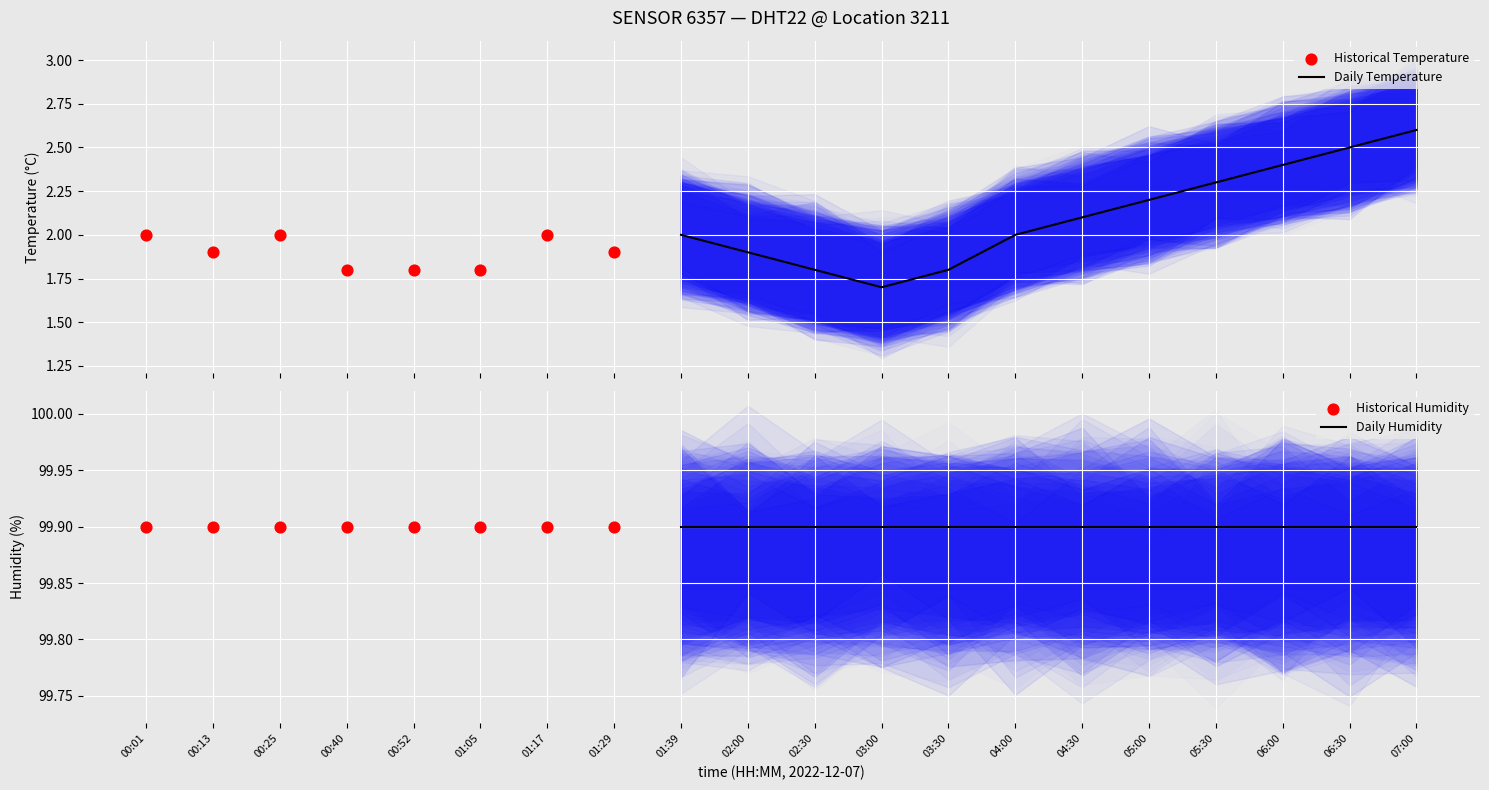

At how many categories does at least one series exceed 43?

20